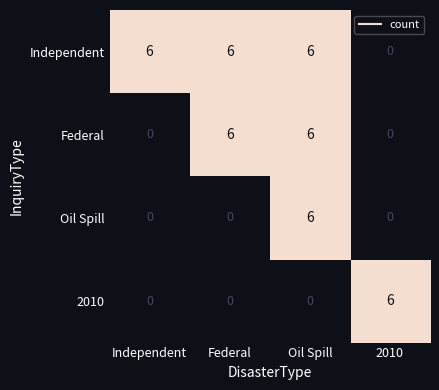

Reading left to right, list all the values displayed in this chart.

Independent: 6	6	6	0
Federal: 0	6	6	0
Oil Spill: 0	0	6	0
2010: 0	0	0	6